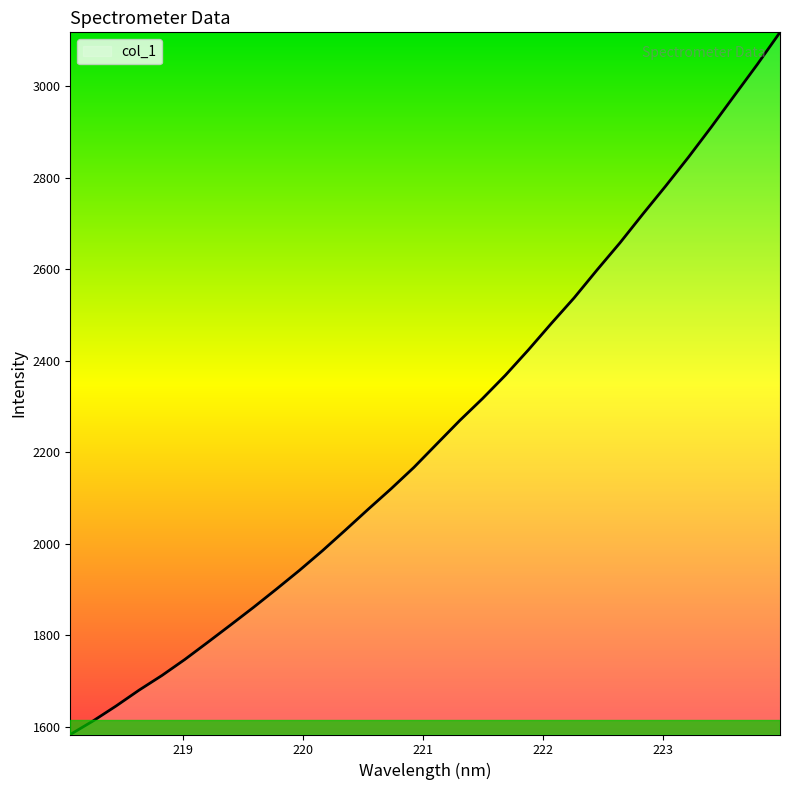

What is the difference between the maximum and minimum values?

1534.8